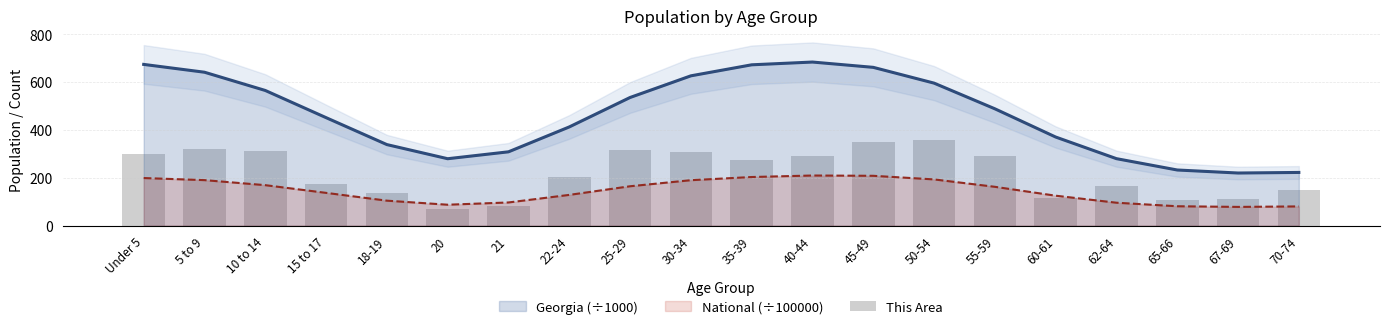

True or false: Georgia (÷1000) and National (÷100000) intersect in this chart.

False